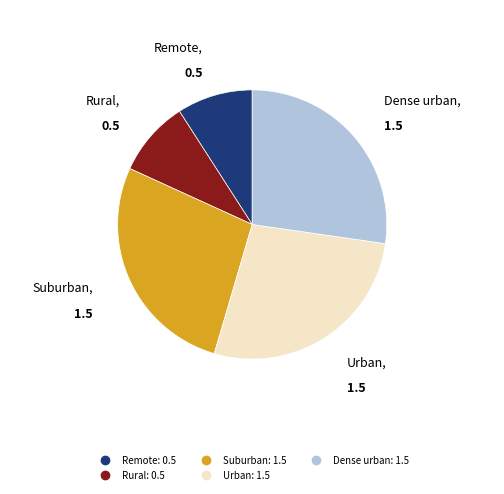

Is the sum of Suburban and Remote greater than half?

No